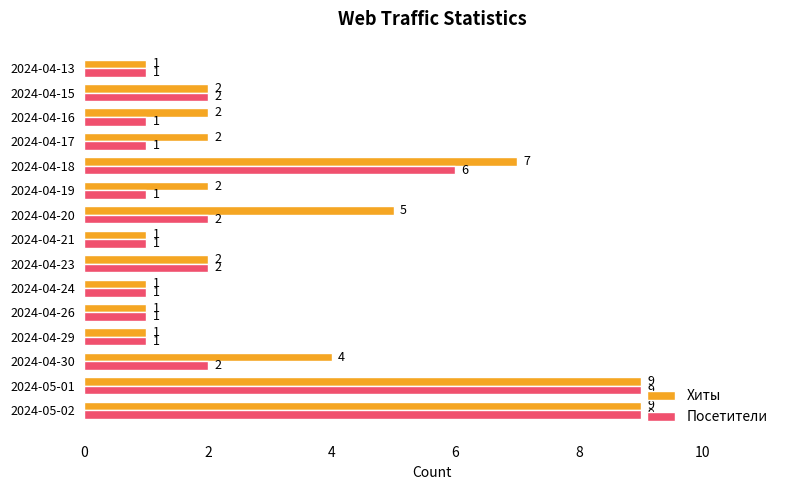

What is the maximum value shown in the chart?

9